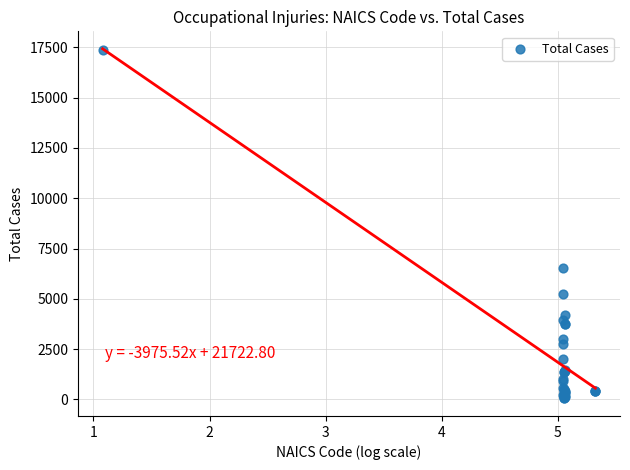

What Y value in the scatter plot is closest to 8715?

6520